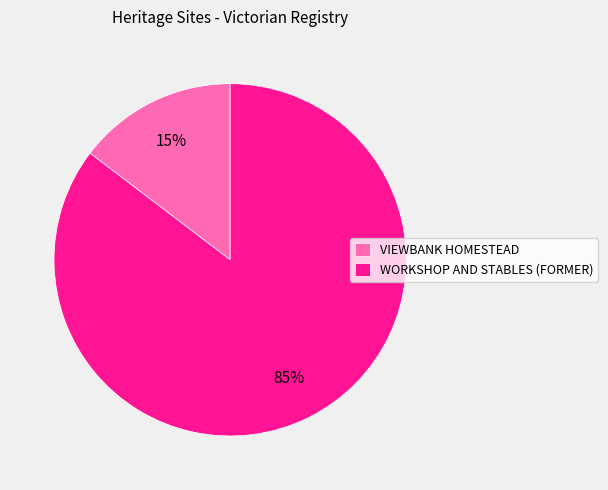

What percentage is the VIEWBANK HOMESTEAD slice, to the nearest percent?

15%